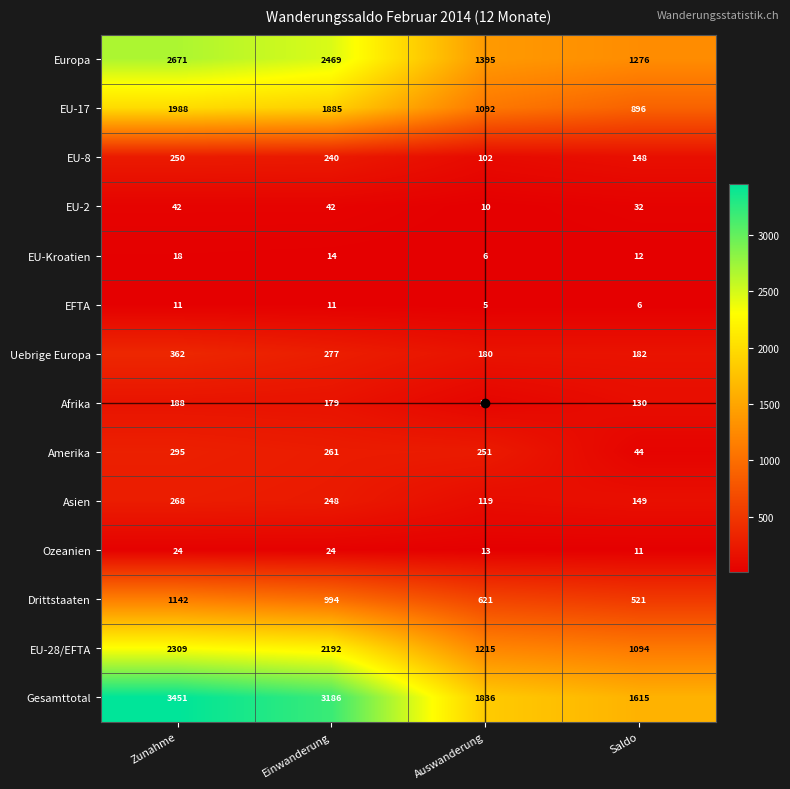

What is the difference between the second highest and minimum values in the Drittstaaten series?

473